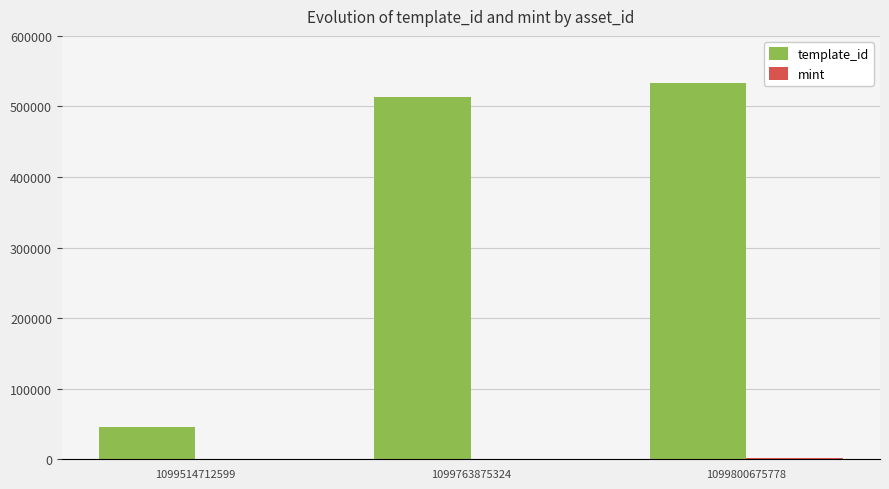

Which series has the largest total across all categories?

template_id